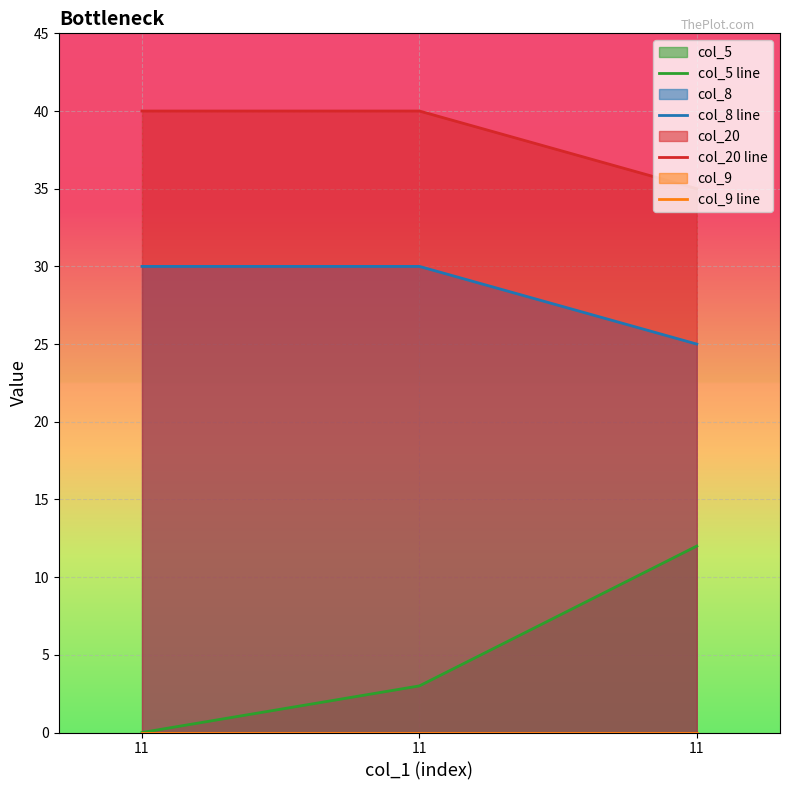

Reading left to right, extract all data points from this chart.

col_5 line: 11=0	11=3	11=12
col_8 line: 11=30	11=30	11=25
col_20 line: 11=40	11=40	11=35
col_9 line: 11=0	11=0	11=0